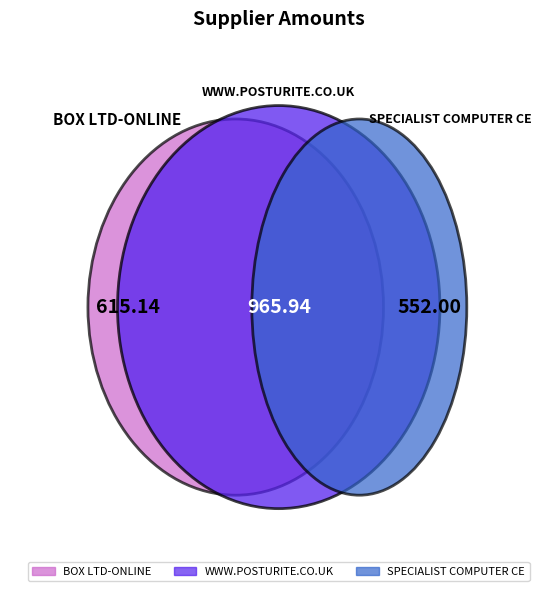

To the nearest percent, what portion does WWW.POSTURITE.CO.UK represent?

45%